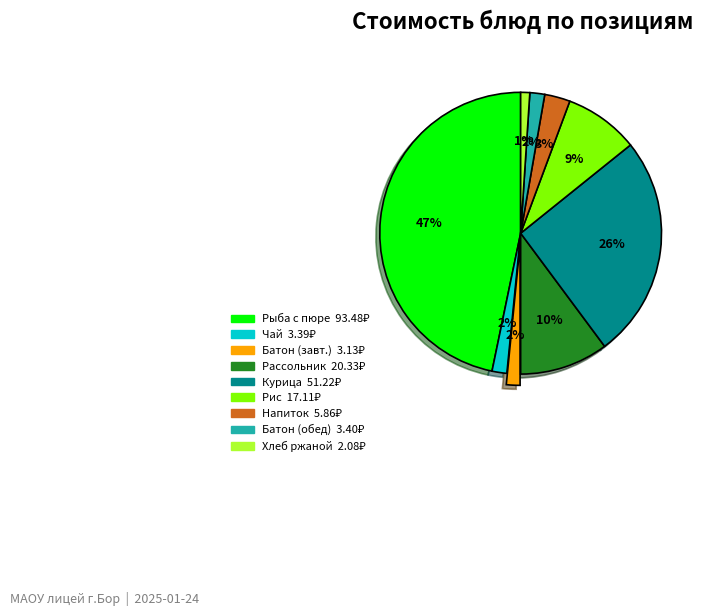

Does any single category account for the majority?

No